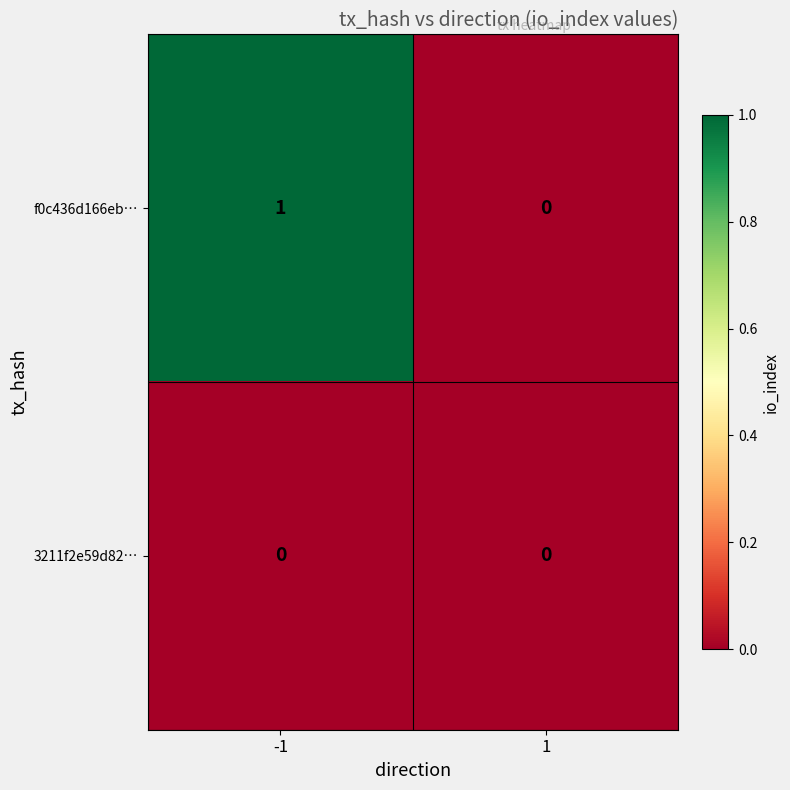

Reading right to left, list all the values displayed in this chart.

f0c436d166eb…: 1=0	-1=1
3211f2e59d82…: 1=0	-1=0